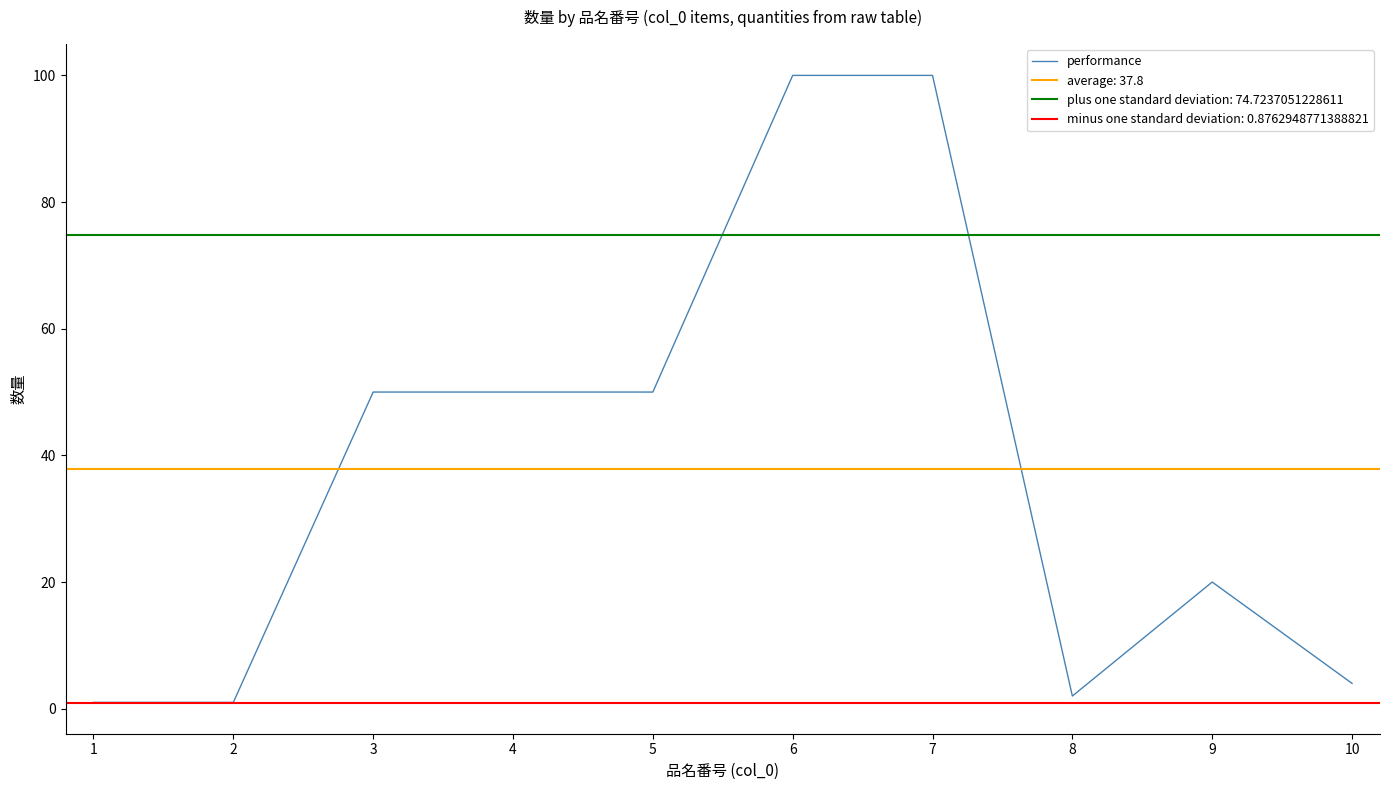

What value does the data have at 6?

100